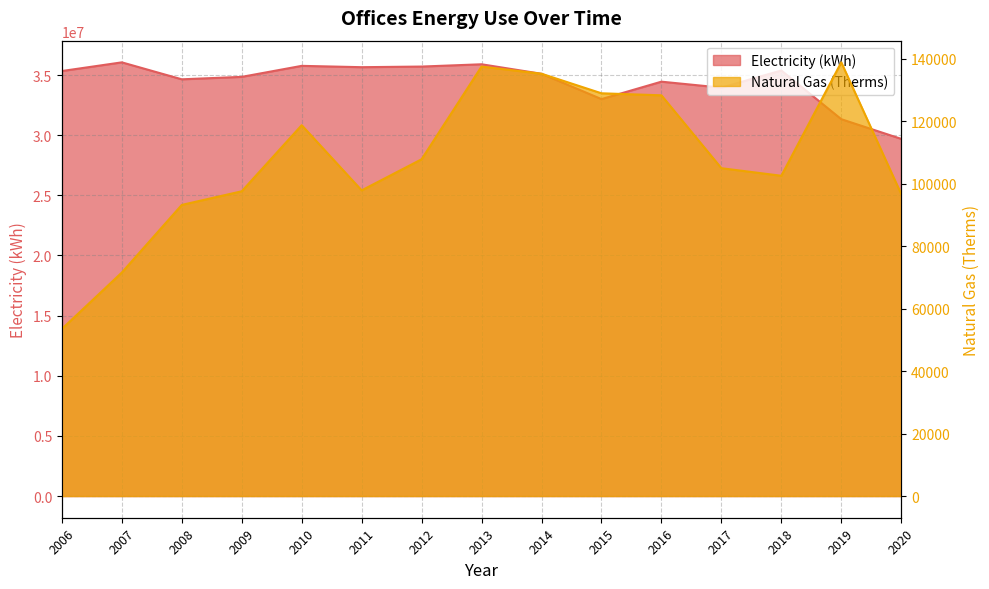

How many lines are shown in the chart?

2